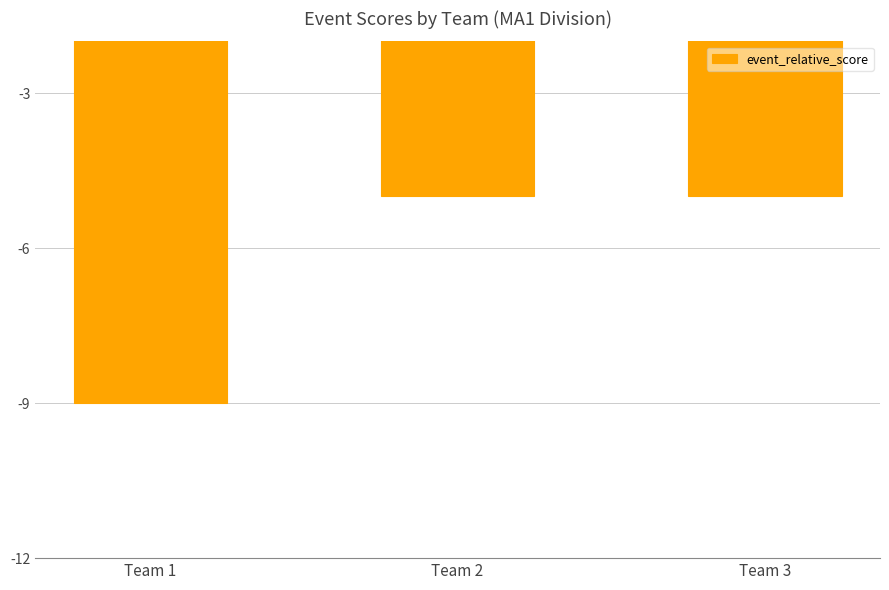

What is the value of the 2nd bar from the left?

-5